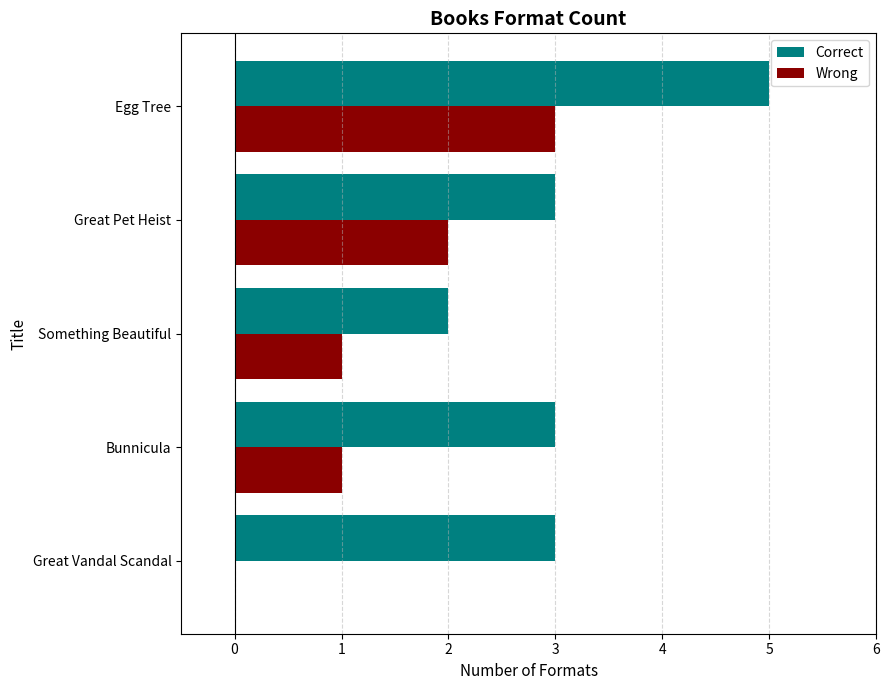

What is the sum of all Wrong values?

7